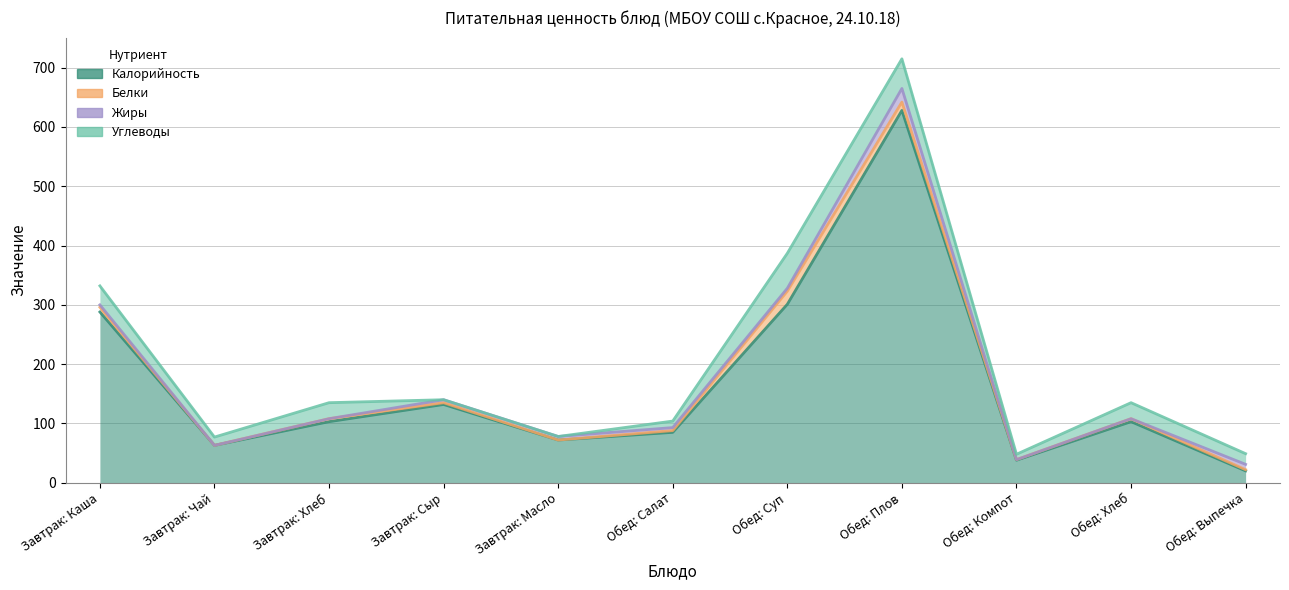

How many data points in Калорийность are less than 103?

5